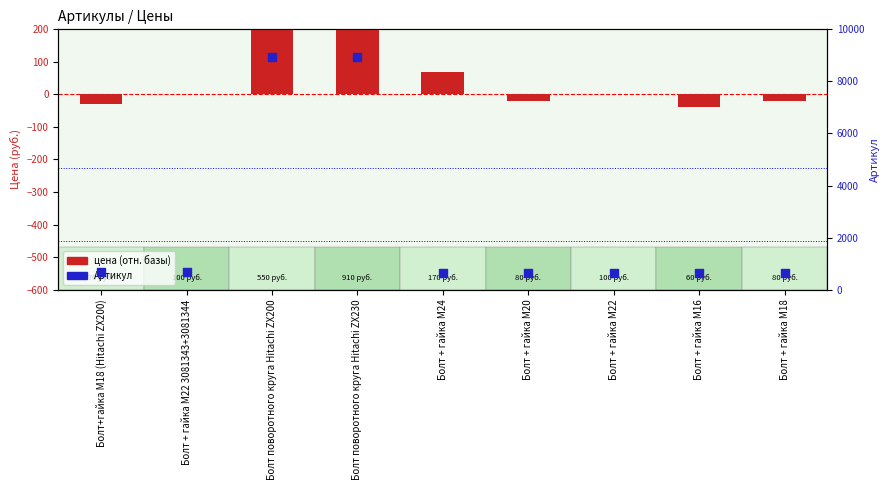

What are all the series names shown in the legend?

цена (отн. базы), Артикул